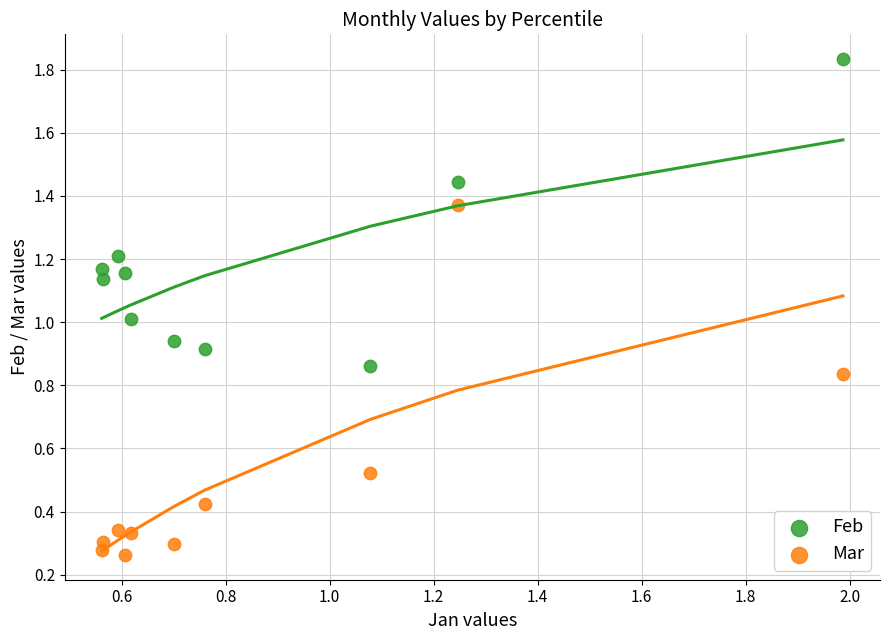

Which series has the largest Y range (max minus min)?

Mar